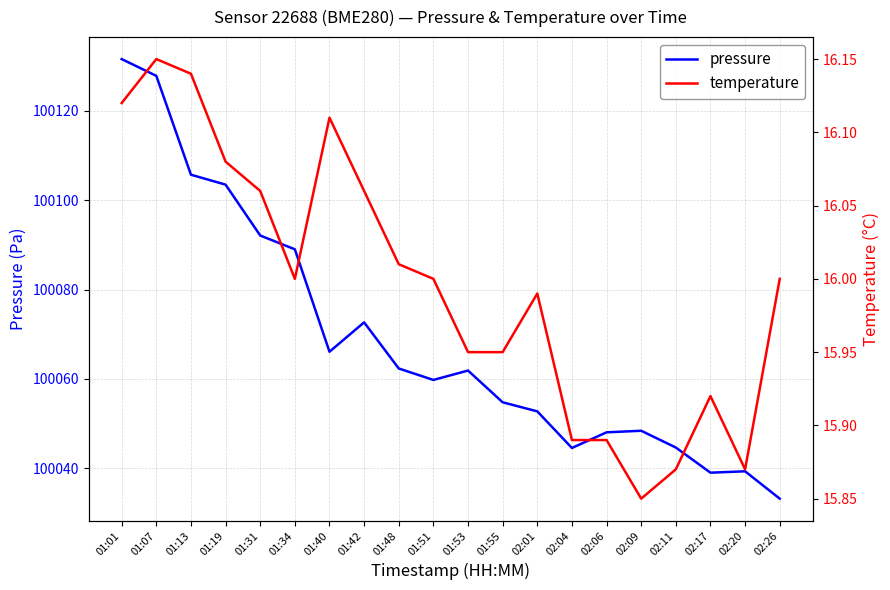

What is the difference between the maximum and minimum values in the temperature series?

0.3